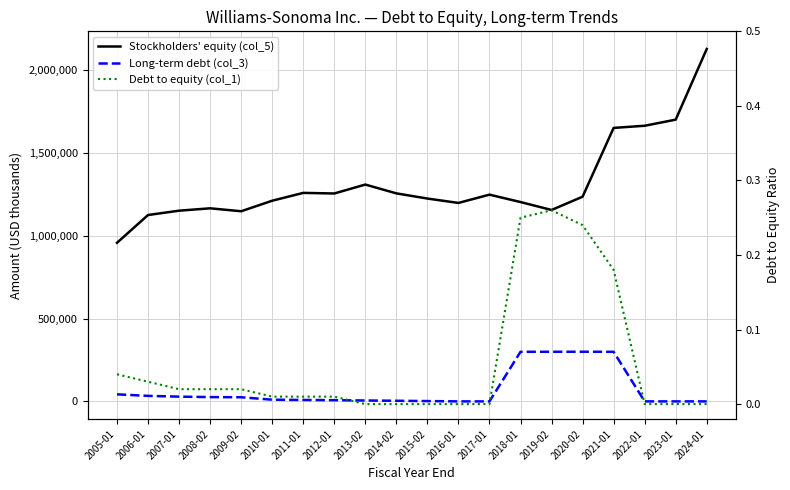

Which series has the widest spread of values?

Stockholders' equity (col_5)